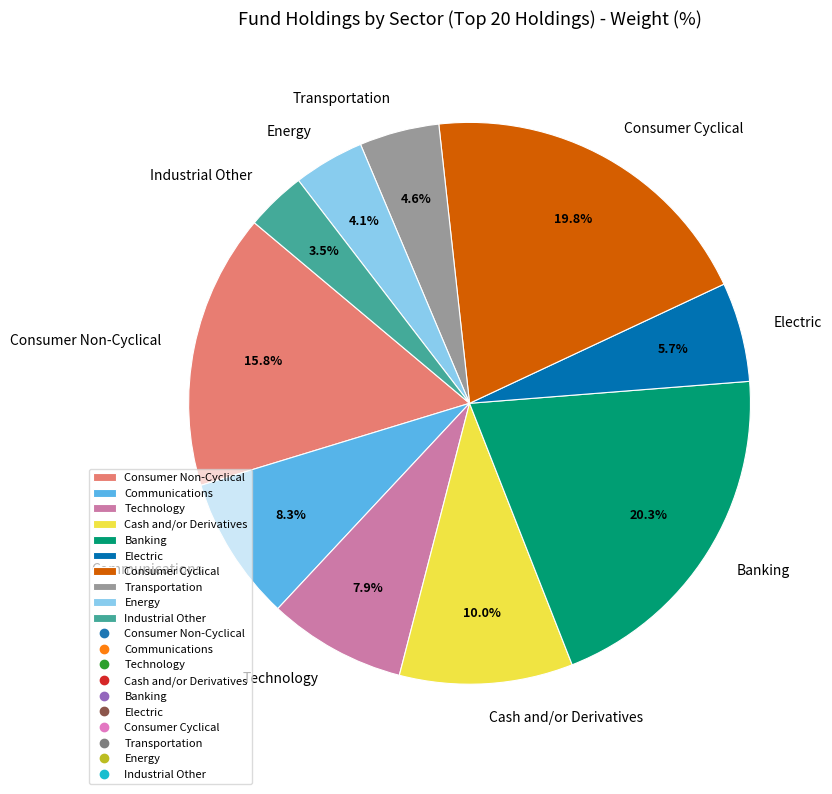

Does Industrial Other account for over 50% of the chart?

No